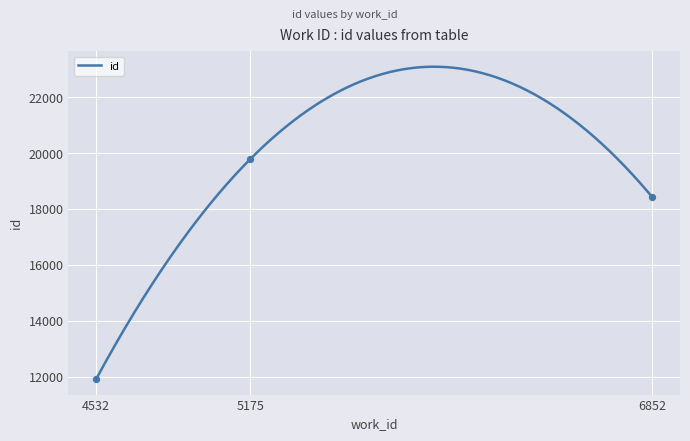

What is the change in value from 6852 to 5175?

+1357